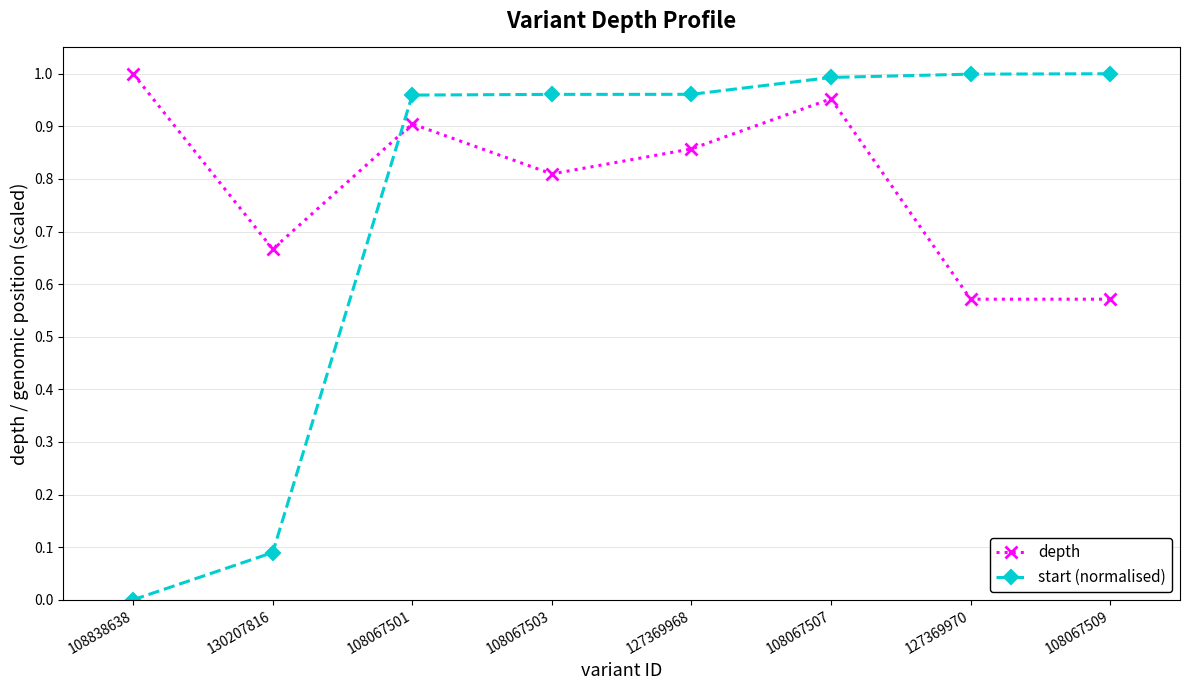

At 127369970, list the series in order from smallest to largest.

depth, start (normalised)